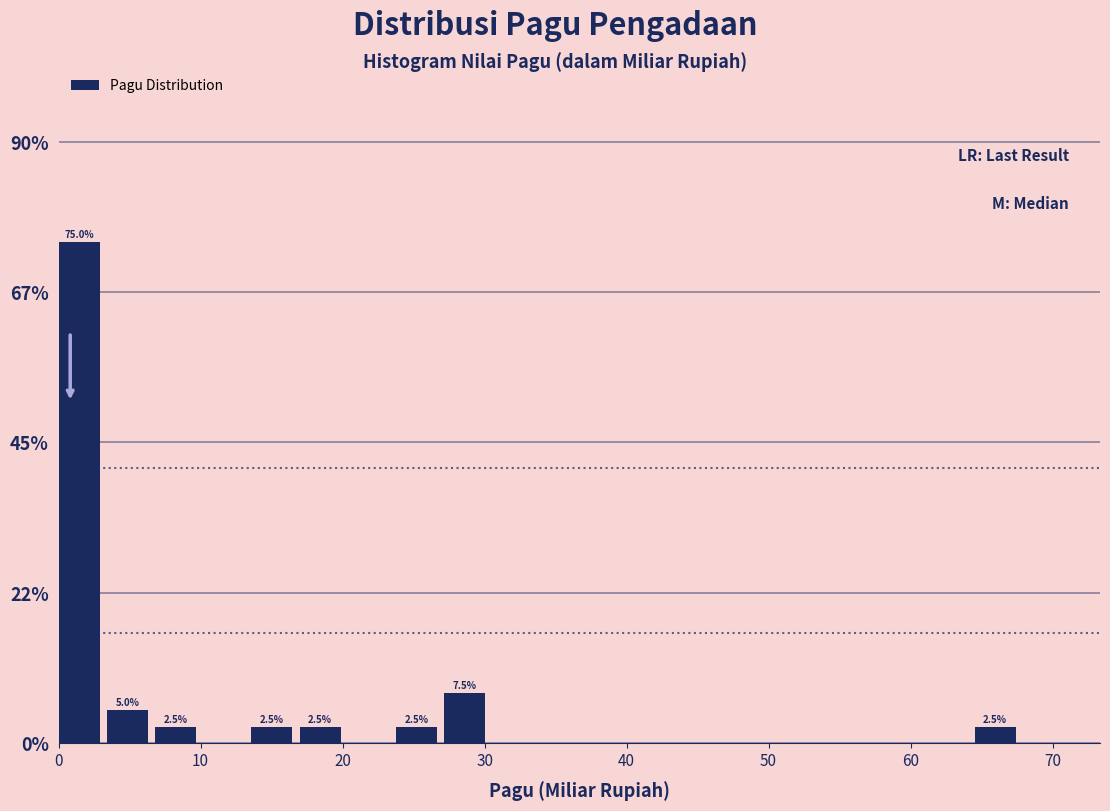

Read against the x-axis, roughly where is the centre of the tallest bar?

1